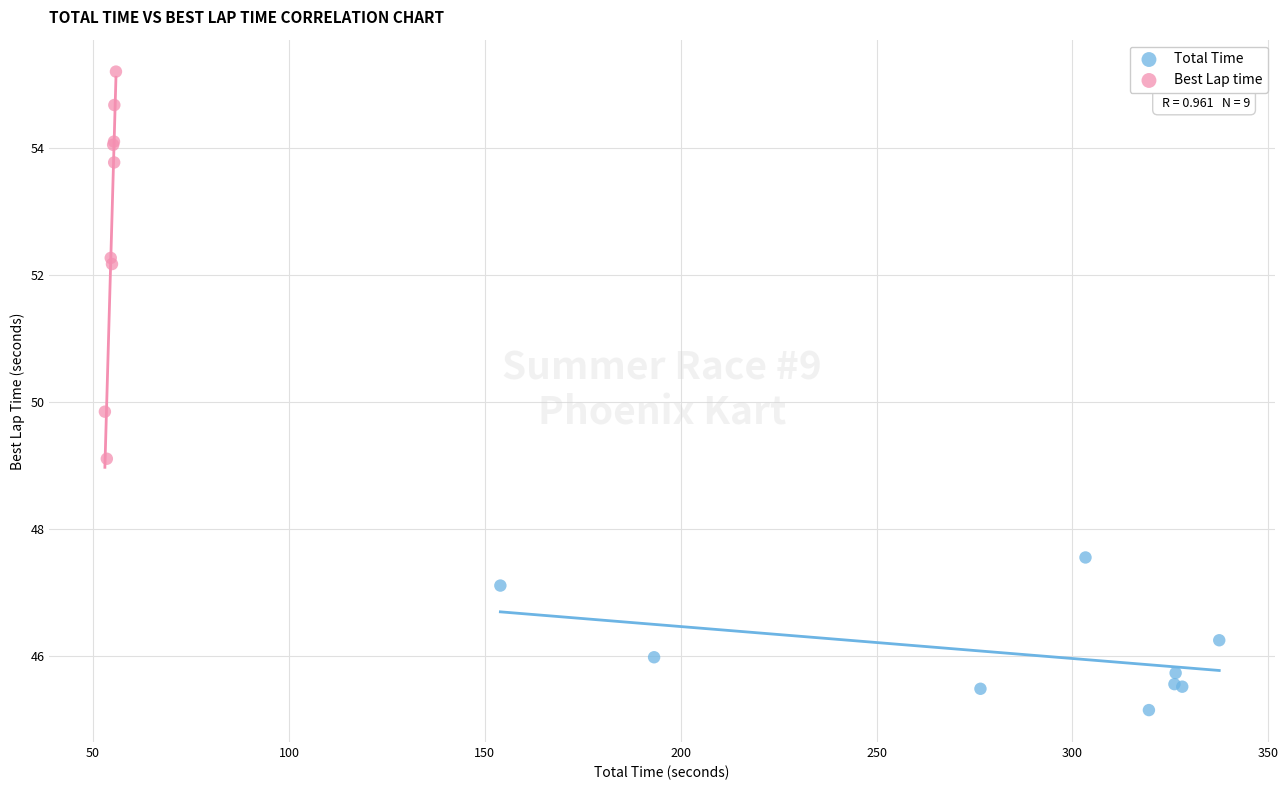

Which series reaches the minimum Y coordinate?

Total Time